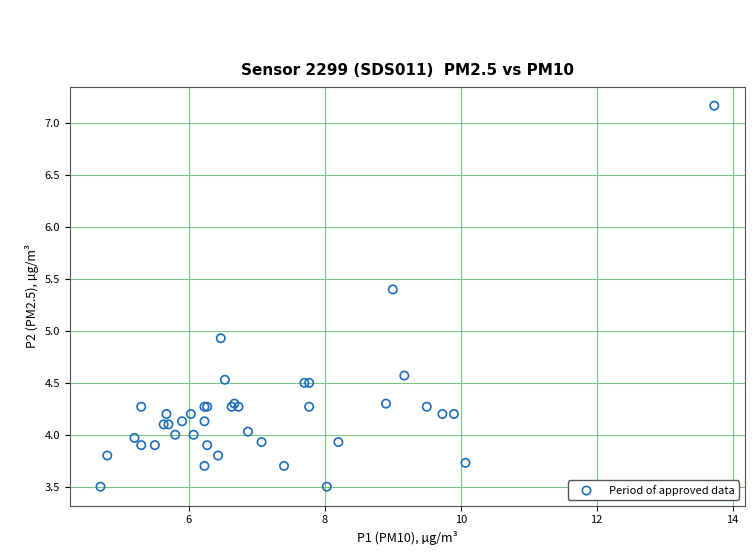

What Y value in the scatter plot is closest to 5?

4.9